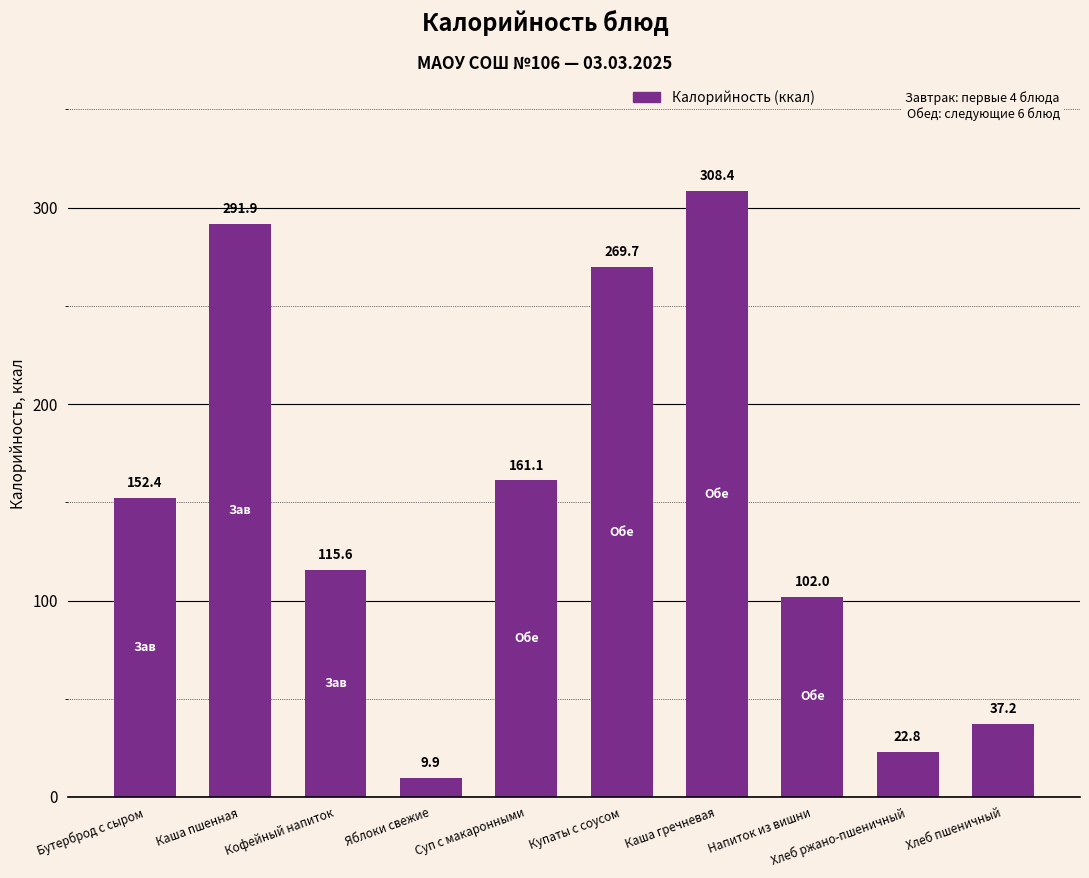

What is the ratio of the value at Хлеб пшеничный to the value at Купаты с соусом?

0.1